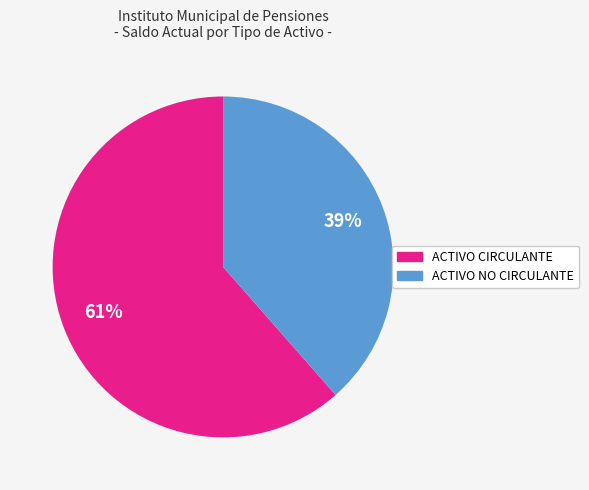

Is there any slice that represents more than half of the pie?

Yes